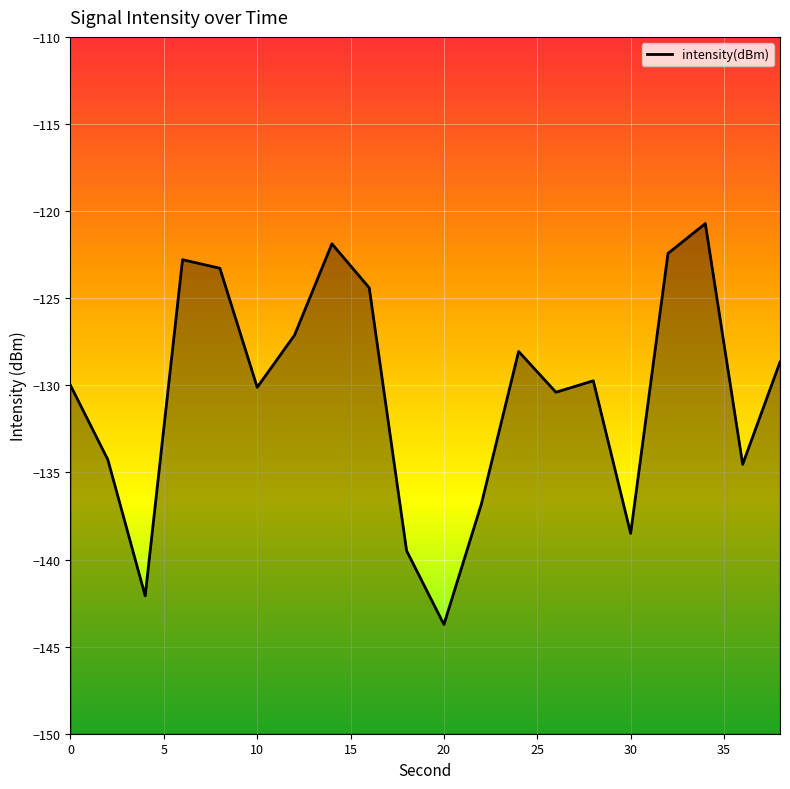

The value at 30 is -138.5. True or false?

True